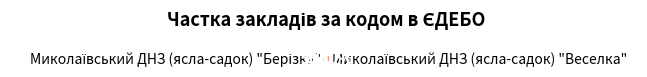

How many segments does this pie chart have?

2